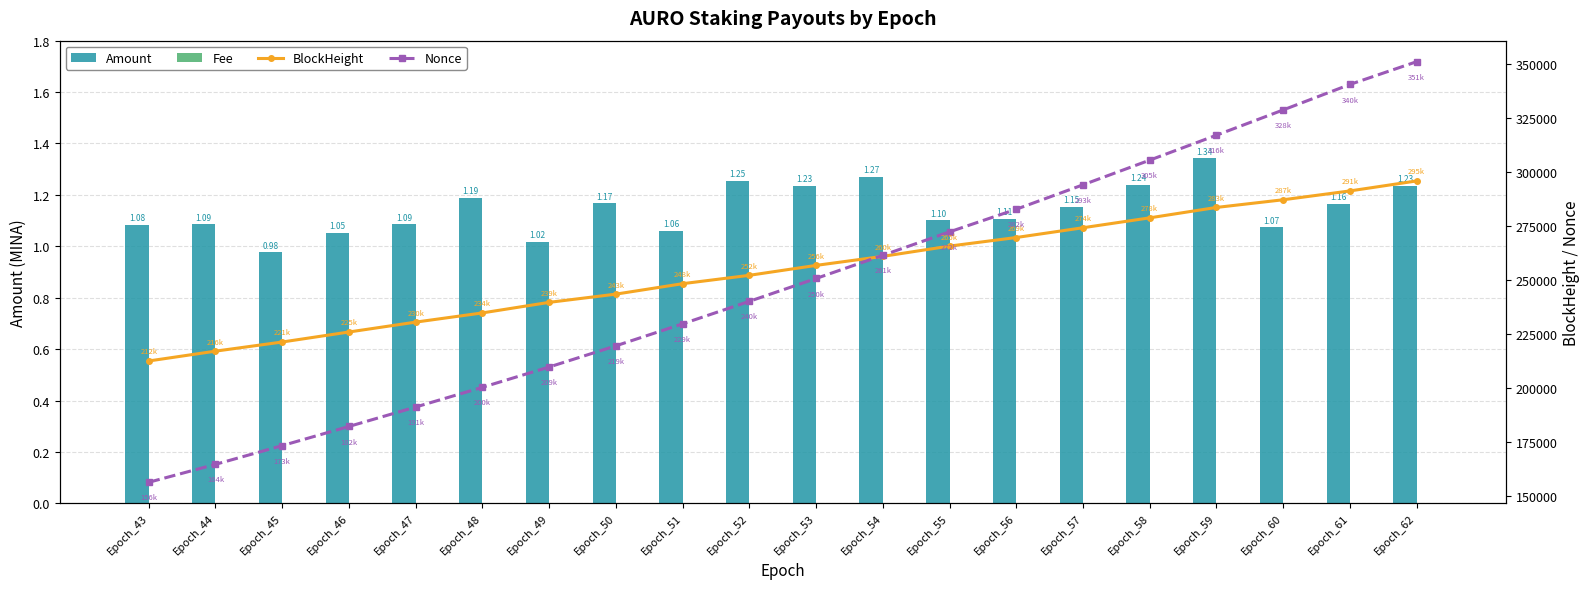

Which series changed the most between Epoch_52 and Epoch_56?

Nonce